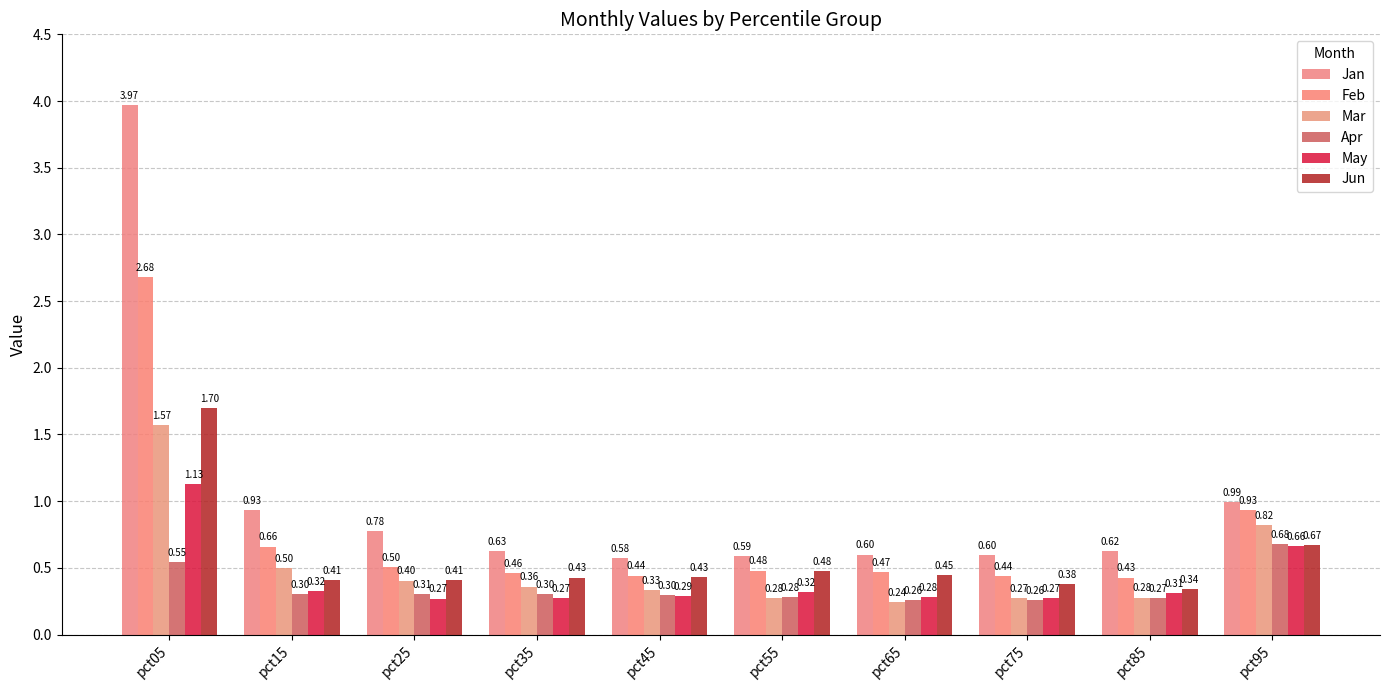

Count the number of categories in the chart.

10